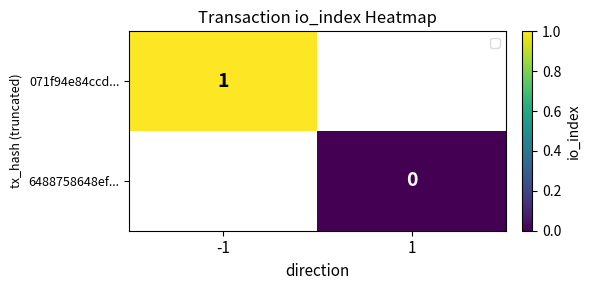

Is the value of 071f94e84ccd... at -1 greater than the value of 6488758648ef... at 1?

Yes